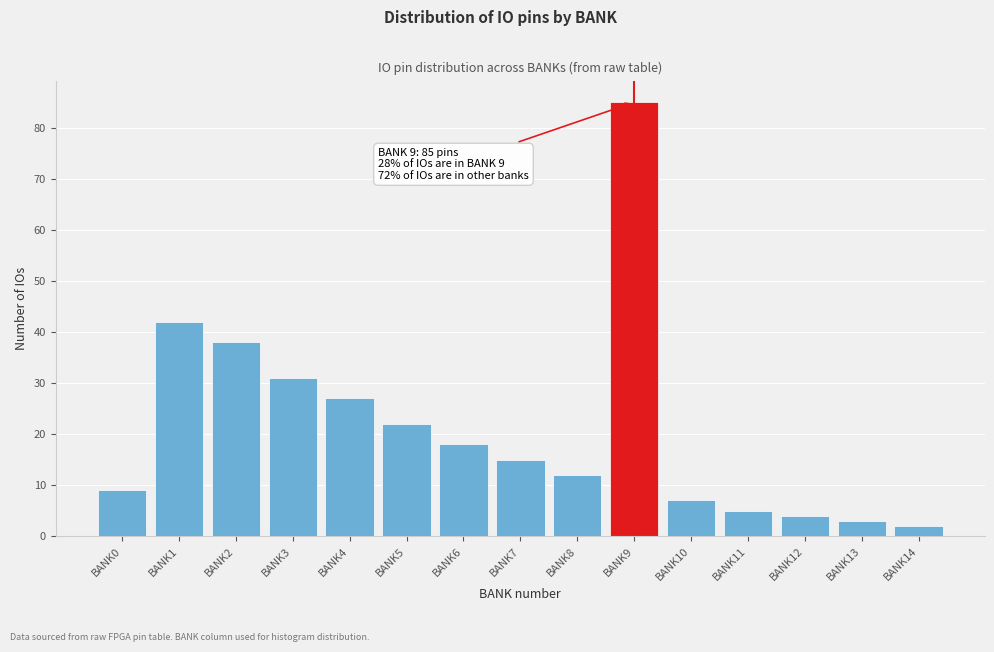

Reading left to right, transcribe all the data shown in this chart.

9	42	38	31	27	22	18	15	12	85	7	5	4	3	2